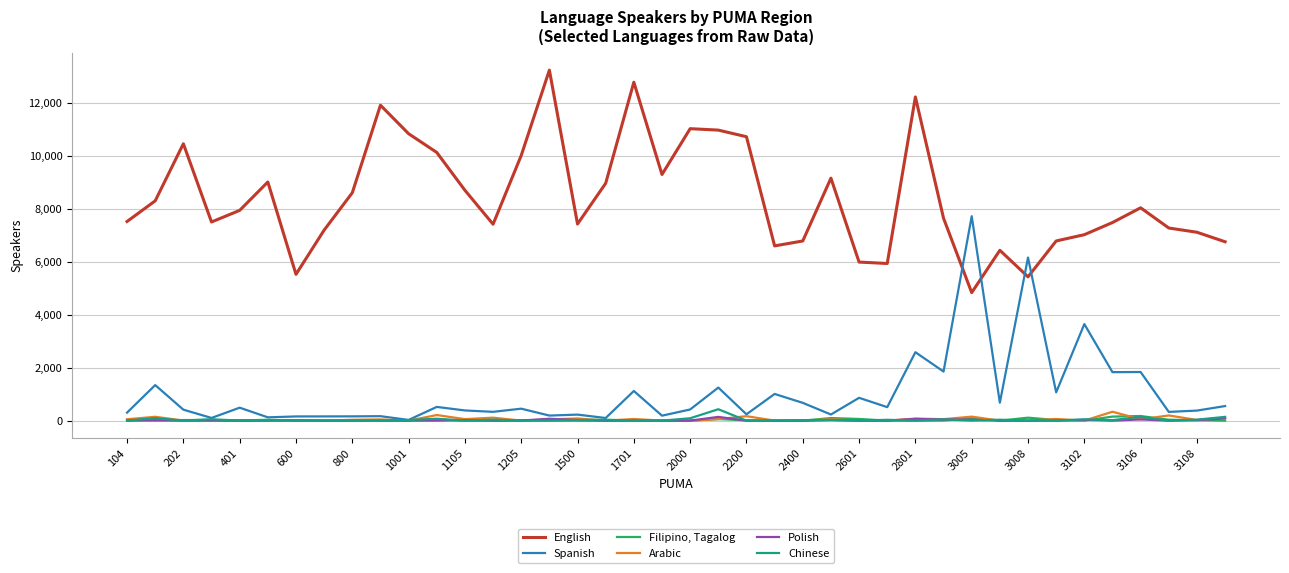

List the series in order of their peak value, lowest first.

Polish, Filipino, Tagalog, Arabic, Chinese, Spanish, English